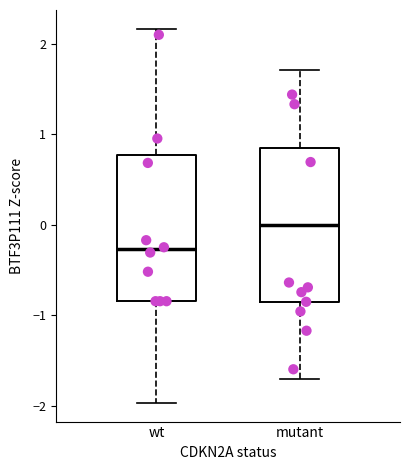

Reading left to right, transcribe this box plot: for each box, give where its median line is, the range the box spans, and where its two whiskers end, as read against the y-axis. The values are not printed on the chart, so give them approximately, as read against the axis.

wt: median -0.3, box -0.8 to 0.8, whiskers -2.0 to 2.2
mutant: median 0.0, box -0.9 to 0.9, whiskers -1.7 to 1.7